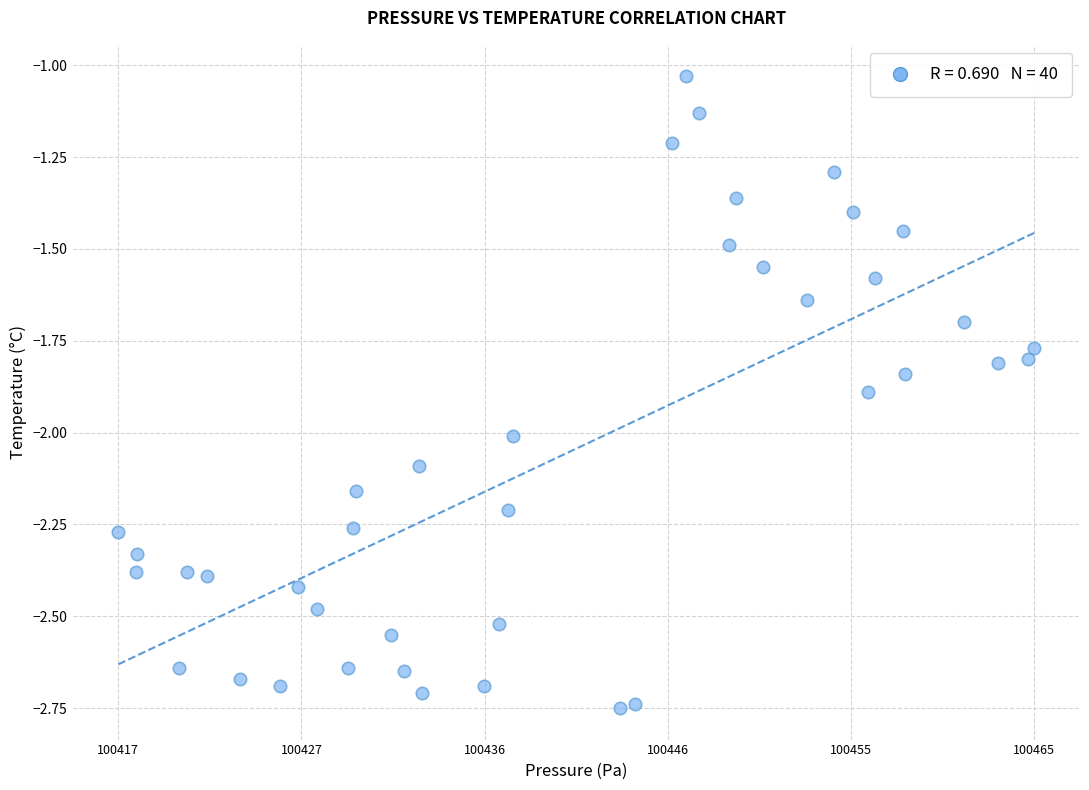

What is the range of X values (max minus min)?

47.9